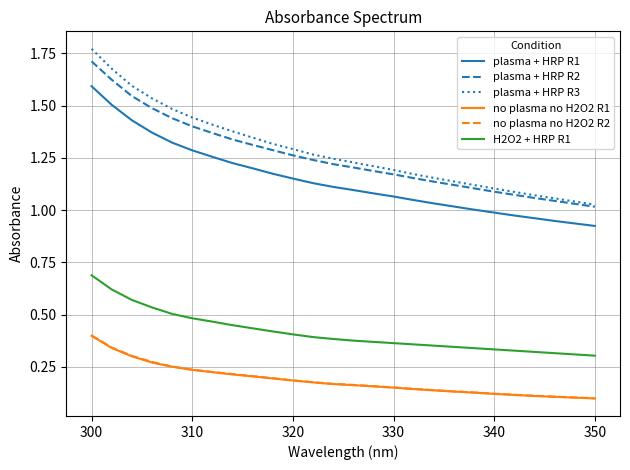

Does the chart have visible grid lines?

Yes